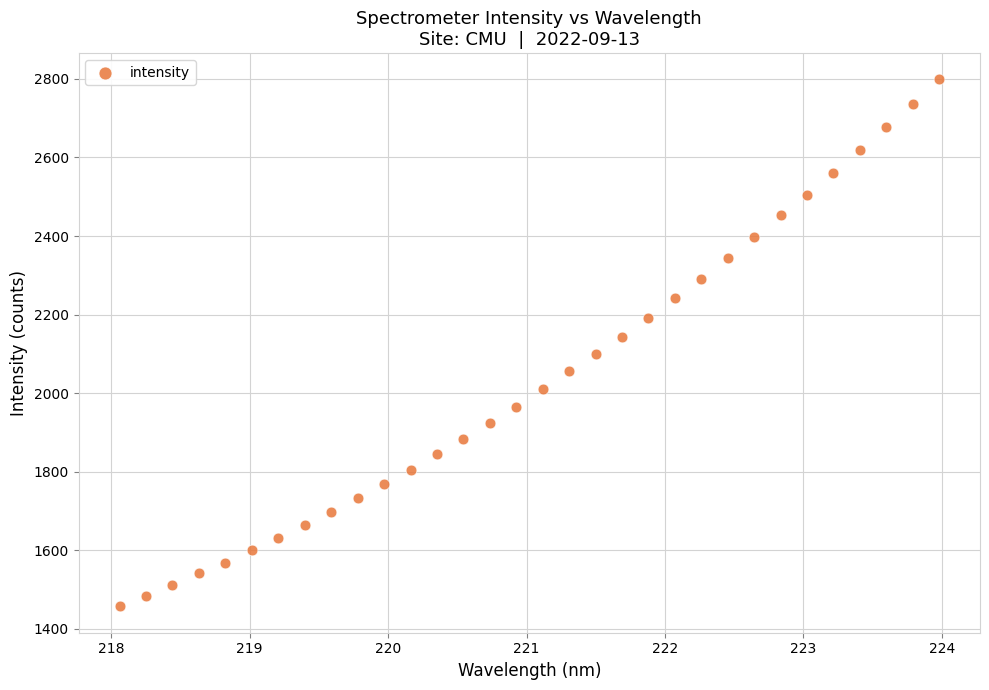

What is the range of X values (max minus min)?

5.9